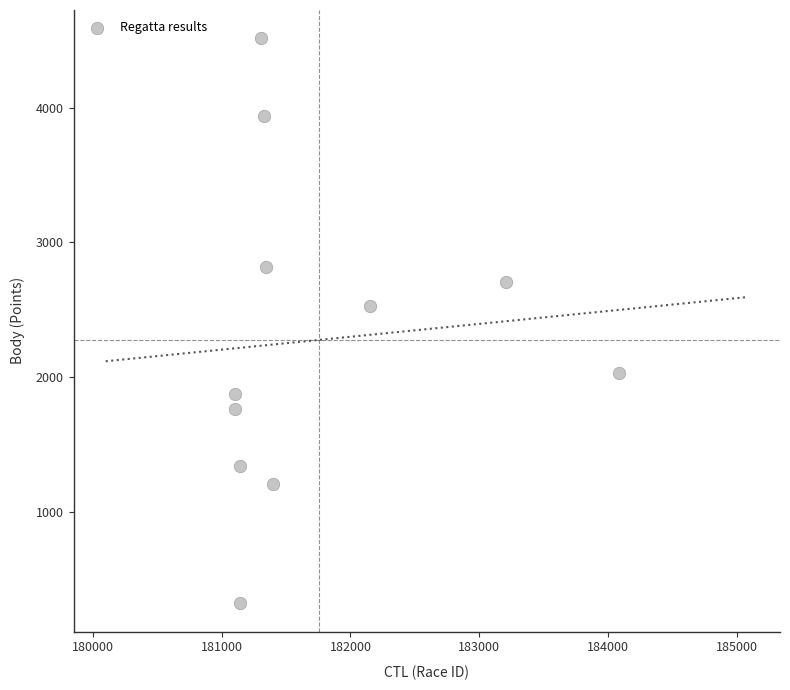

What Y value in the scatter plot is closest to 2416?

2524